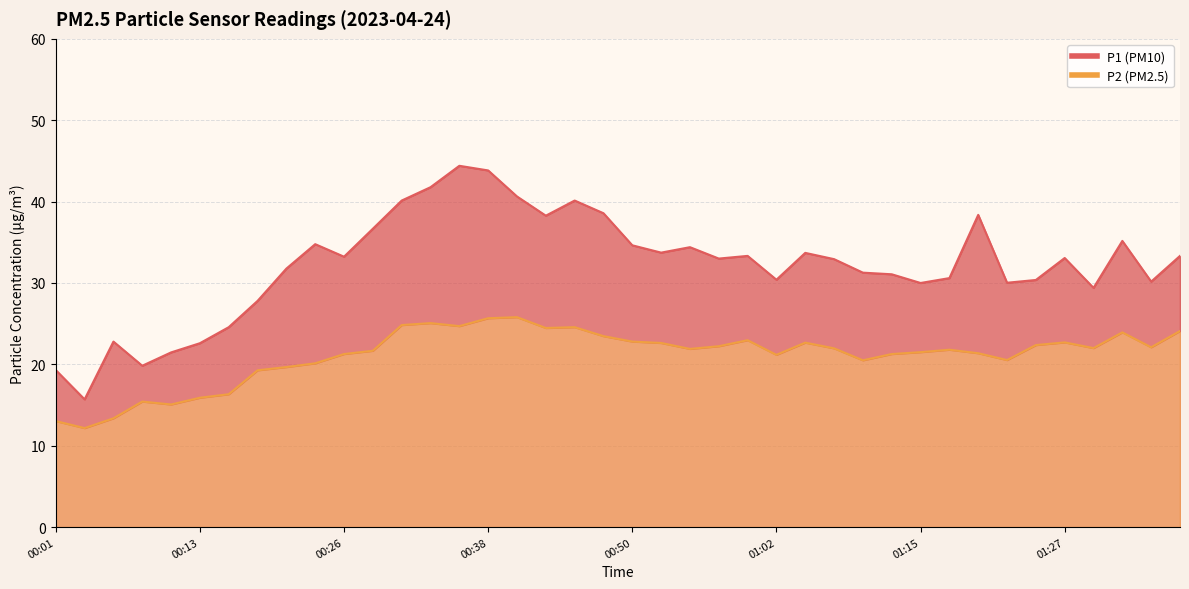

How many data points does each series have?

40